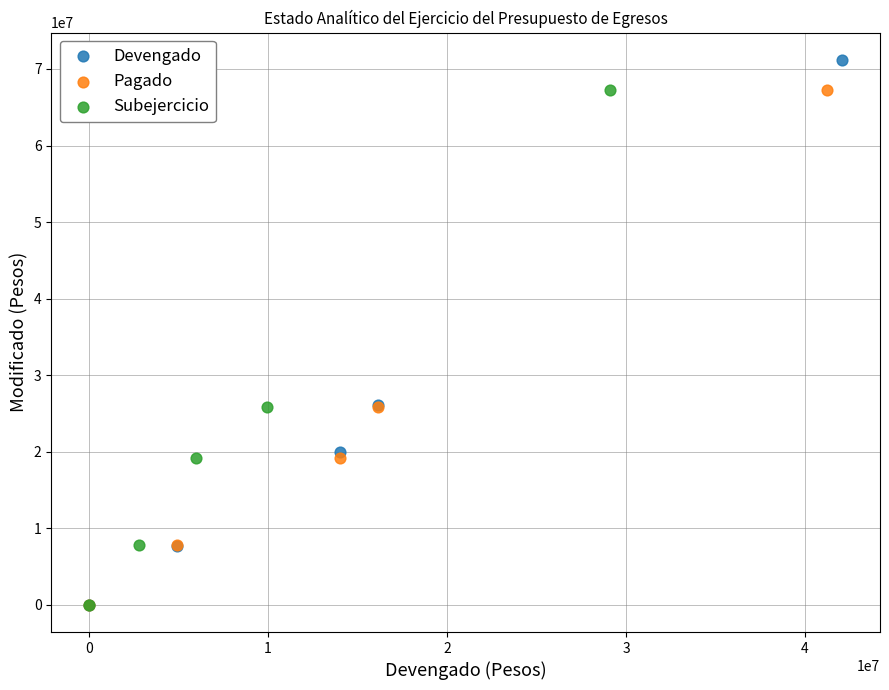

Which series reaches the maximum Y coordinate?

Devengado